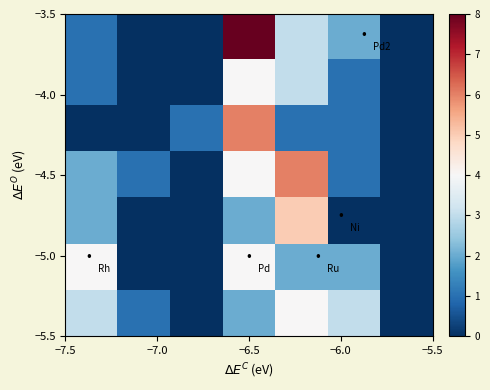

What is the greatest value displayed?

8